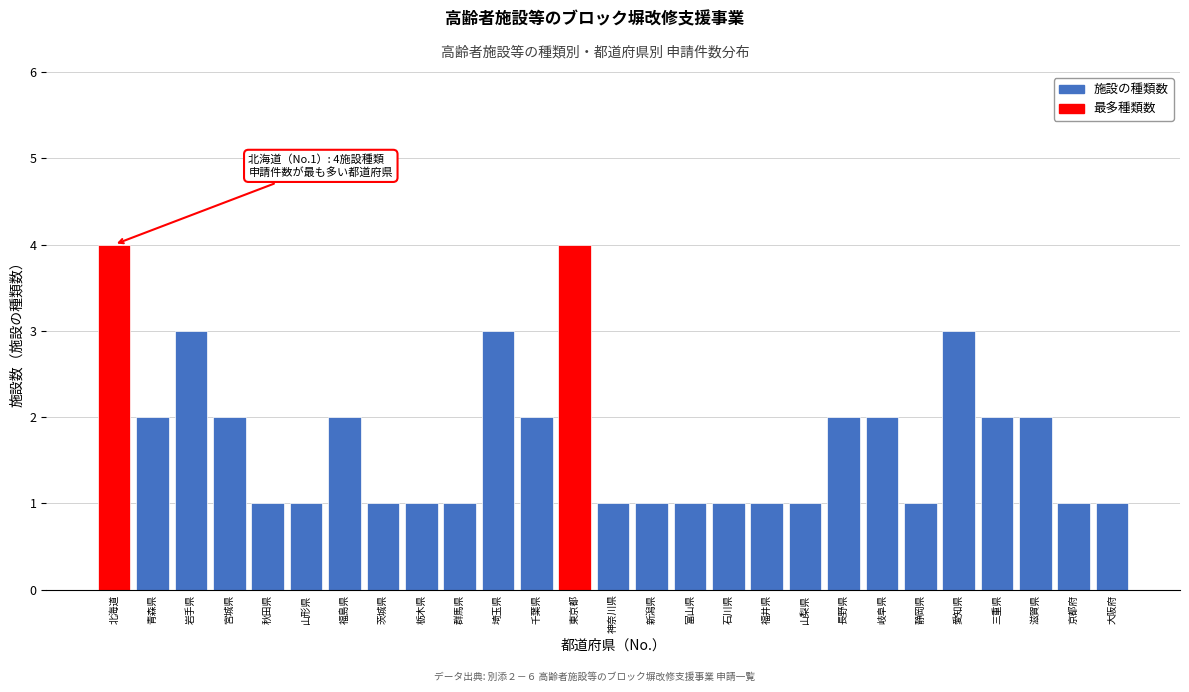

Reading left to right, extract all data points from this chart.

4	2	3	2	1	1	2	1	1	1	3	2	4	1	1	1	1	1	1	2	2	1	3	2	2	1	1